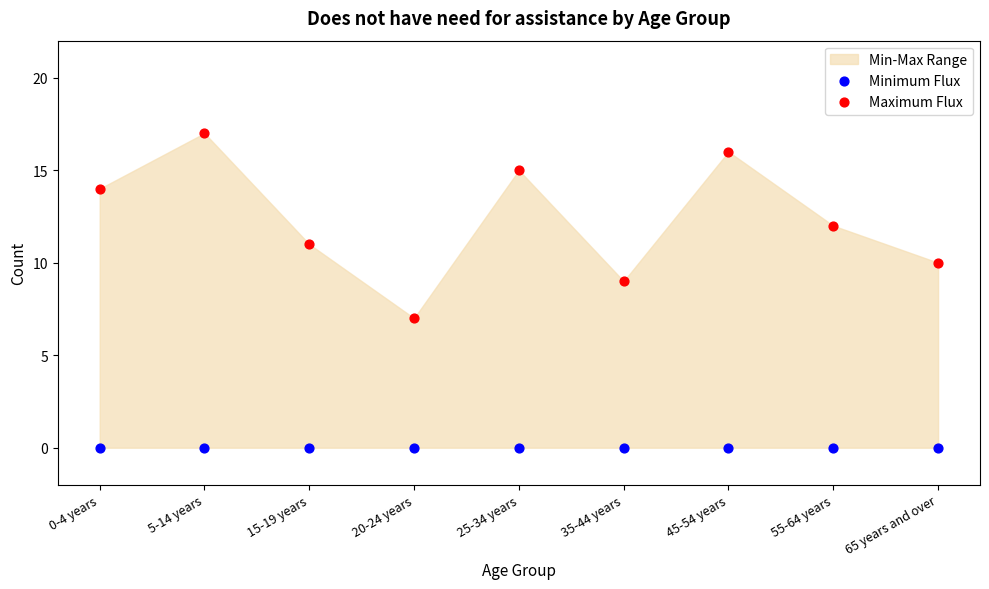

Which series contains the lowest Y value?

Minimum Flux